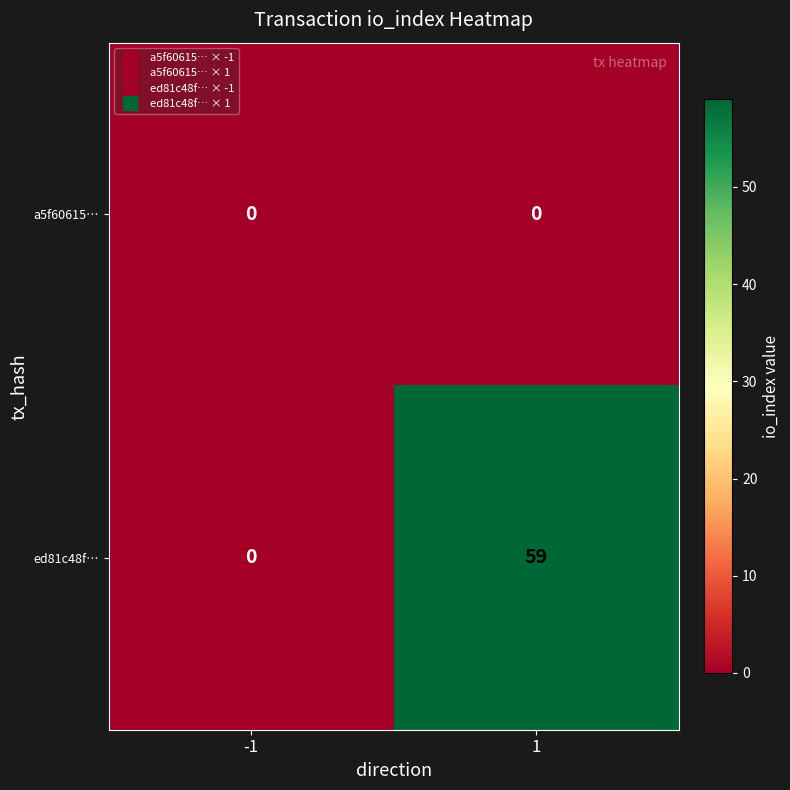

Reading left to right, what are all the values shown in this chart?

a5f60615…: -1=0	1=0
ed81c48f…: -1=0	1=59